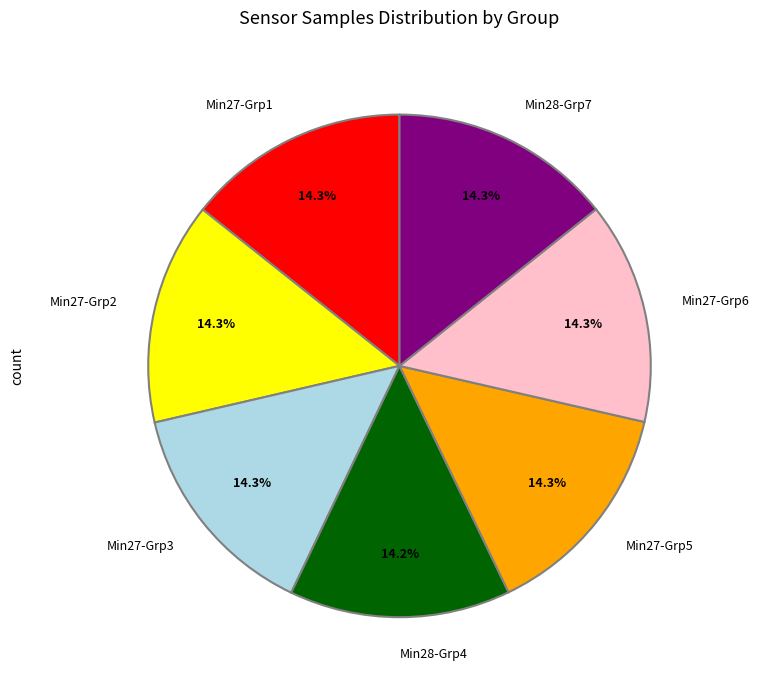

What is the ratio of the value at Min27-Grp3 to the value at Min27-Grp2?

1.0